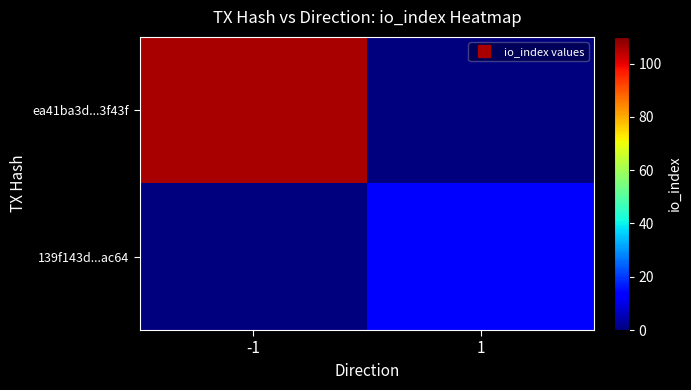

Which series has the largest total across all categories?

ea41ba3d...3f43f